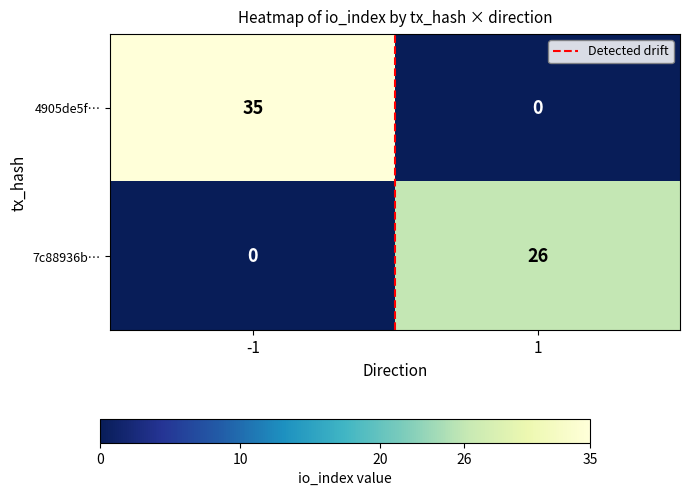

What is the highest value of the 7c88936b… series?

26